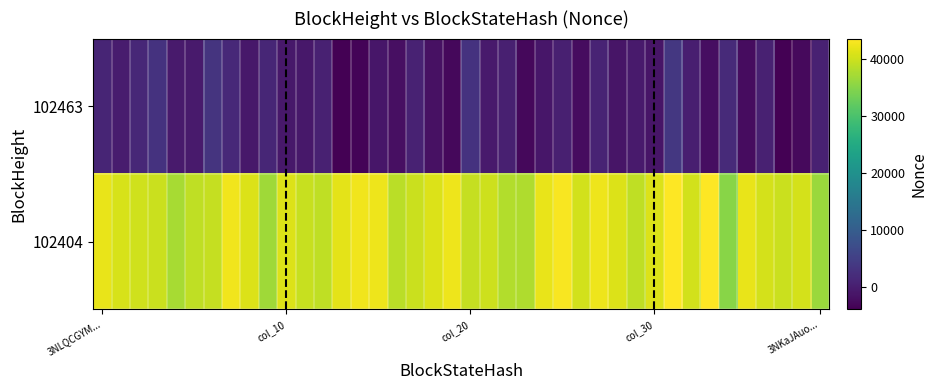

Rank the series by their average value, from highest to lowest.

102404, 102463